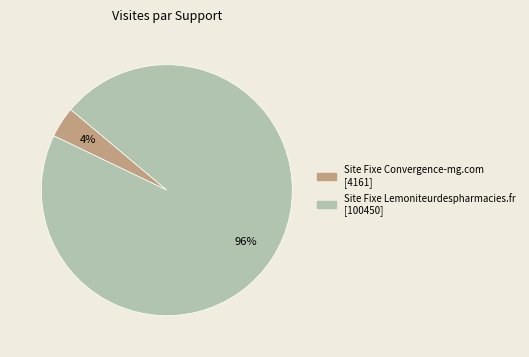

What percentage is the Site Fixe Lemoniteurdespharmacies.fr slice, to the nearest percent?

96%